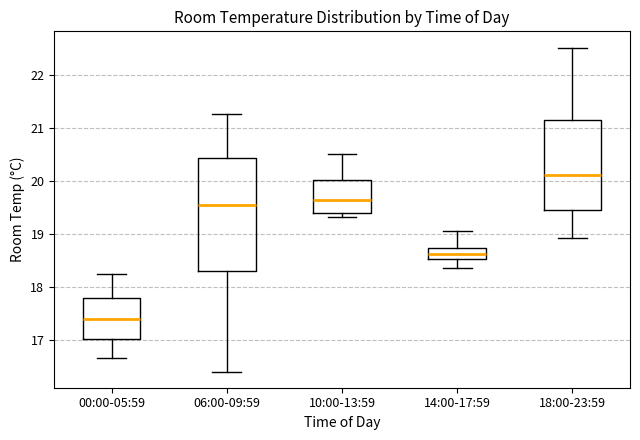

Reading left to right, read every box against the y-axis: the position of its median line, the range the box covers, and the ends of its whiskers. The values are not printed on the chart, so give them approximately, as read against the axis.

00:00-05:59: median 17.4, box 17.0 to 17.8, whiskers 16.7 to 18.3
06:00-09:59: median 19.5, box 18.3 to 20.4, whiskers 16.4 to 21.3
10:00-13:59: median 19.6, box 19.4 to 20.0, whiskers 19.3 to 20.5
14:00-17:59: median 18.6, box 18.5 to 18.7, whiskers 18.4 to 19.1
18:00-23:59: median 20.1, box 19.5 to 21.1, whiskers 18.9 to 22.5